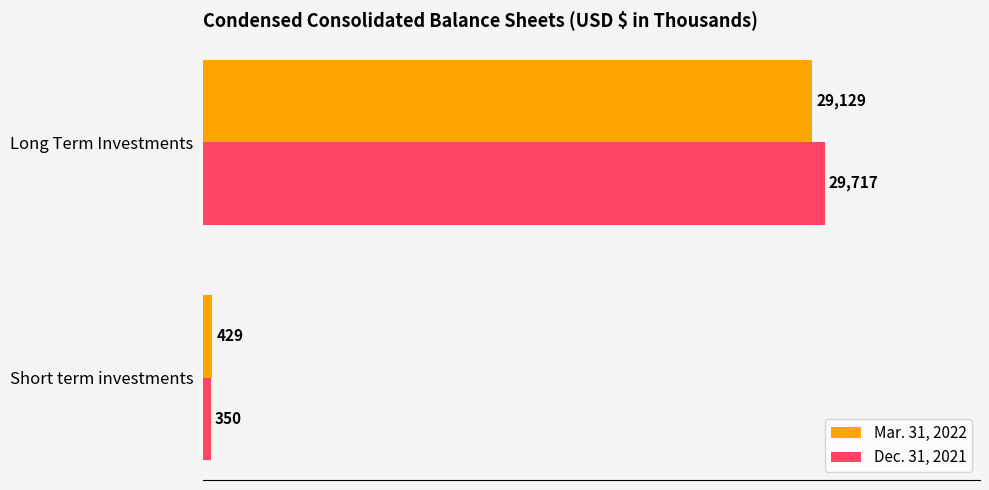

Read the Mar. 31, 2022 value at Long Term Investments.

29129